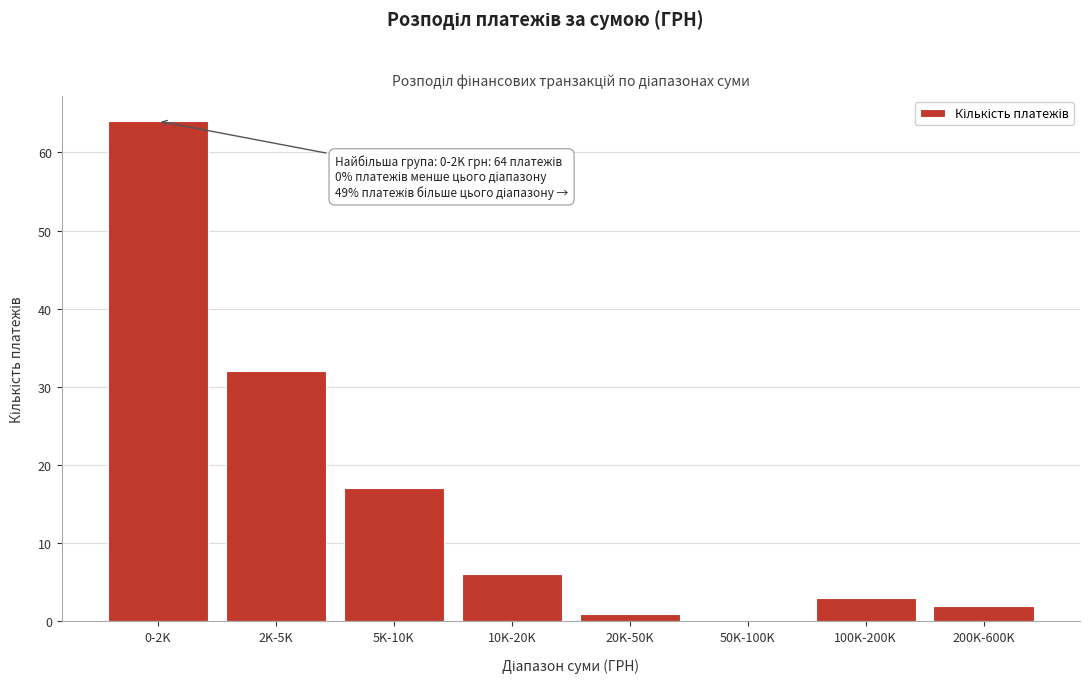

Reading left to right, extract all data points from this chart.

0-2K=64	2K-5K=32	5K-10K=17	10K-20K=6	20K-50K=1	50K-100K=0	100K-200K=3	200K-600K=2